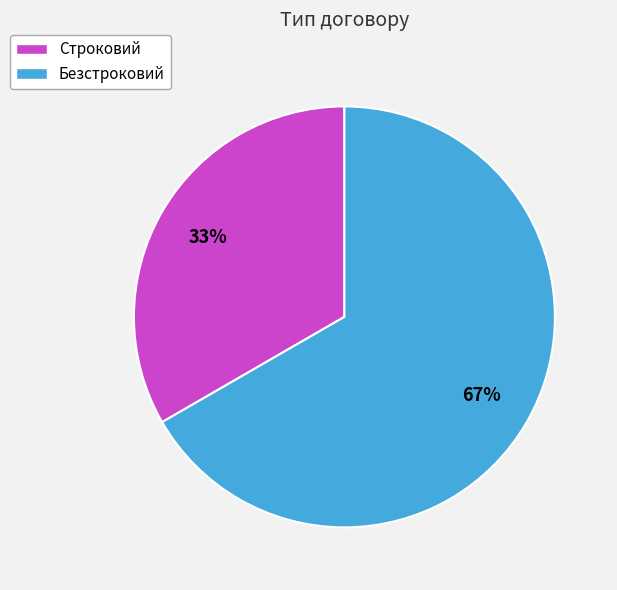

To the nearest percent, what percentage of the pie is Безстроковий?

67%